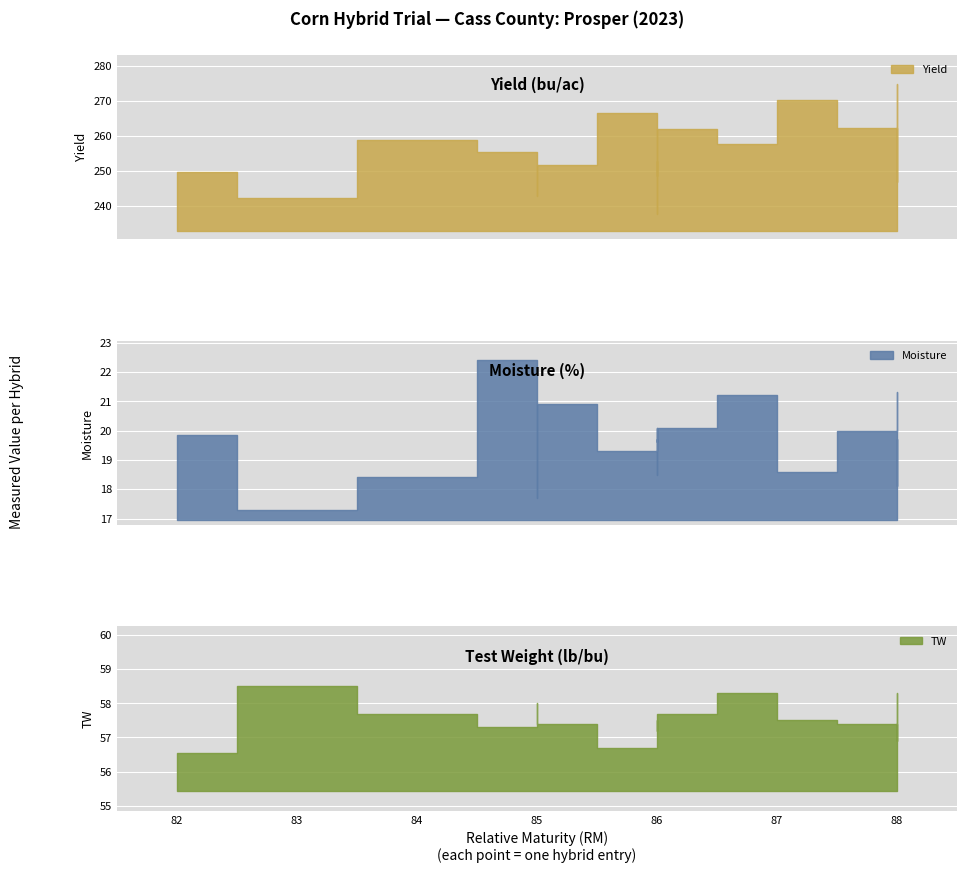

Rank the series at 88 from lowest to highest value.

Moisture, TW, Yield